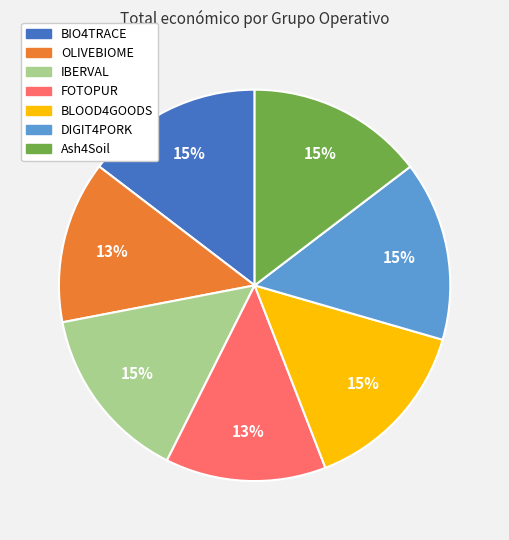

What percentage is the FOTOPUR slice, to the nearest percent?

13%